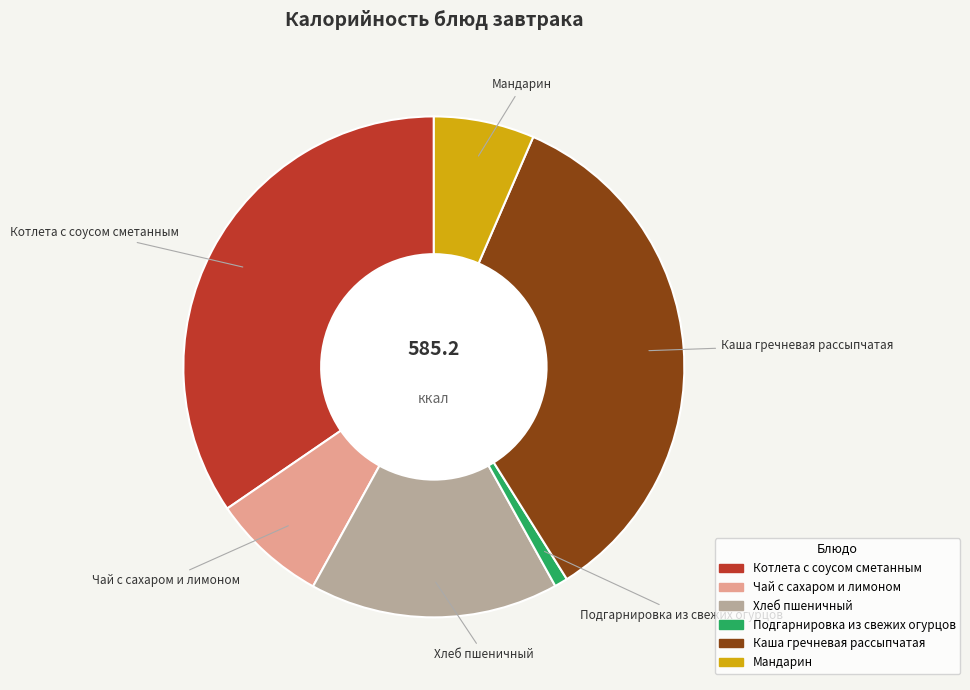

Is the sum of Мандарин and Каша гречневая рассыпчатая greater than half?

No